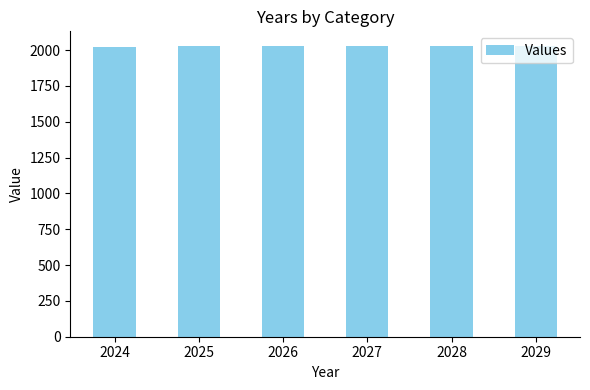

What is the ratio of the value at 2026 to the value at 2025?

1.0